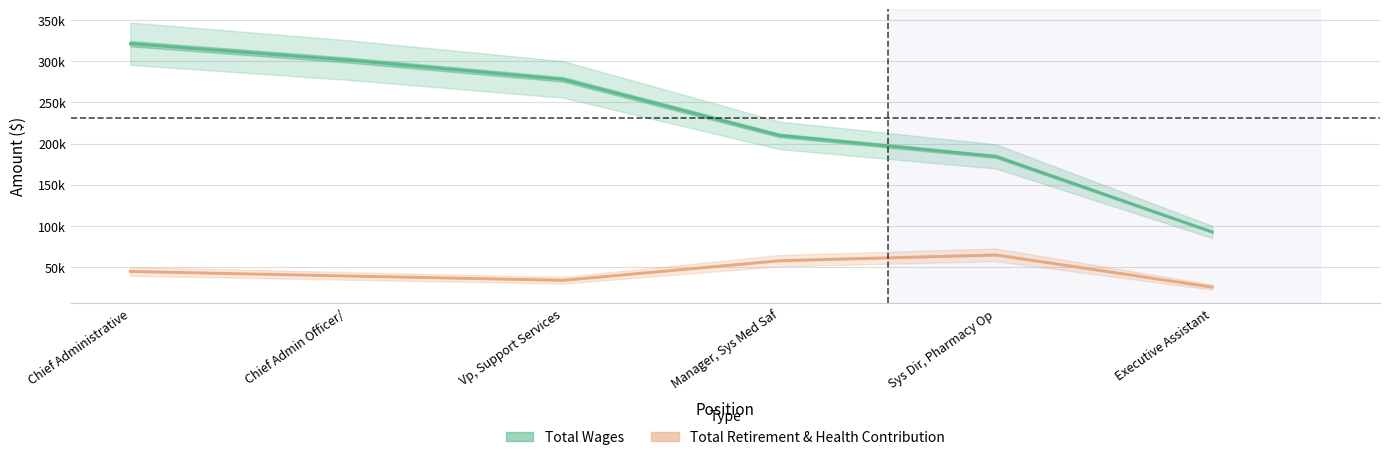

How many values in the Total Wages series exceed 278056?

2